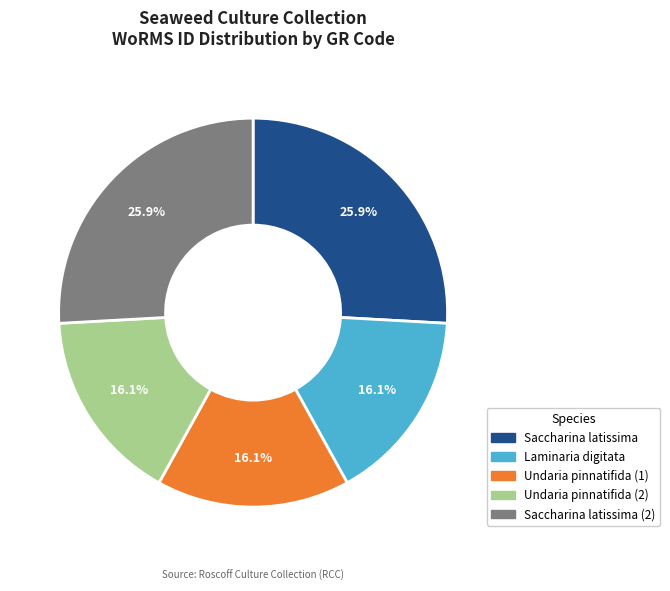

Does any single category account for the majority?

No